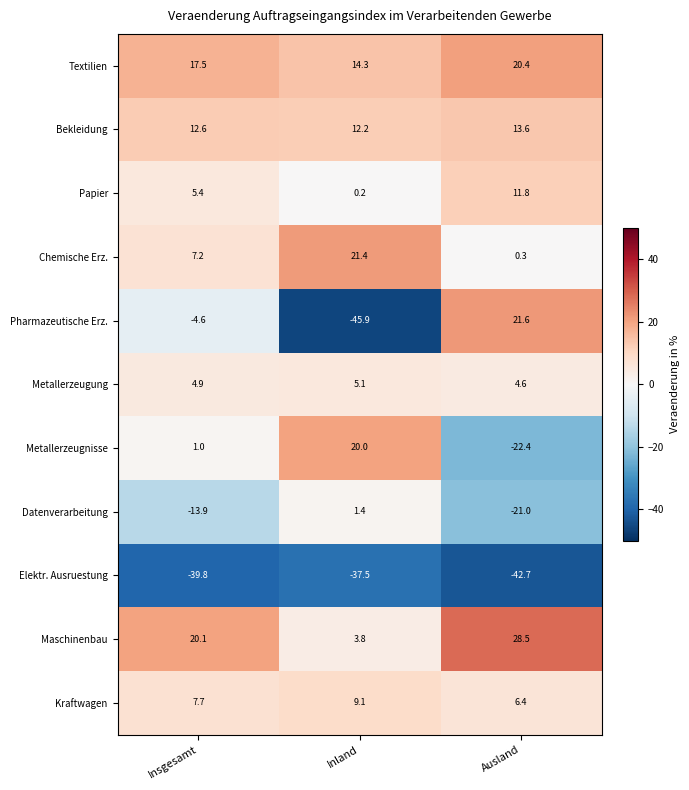

What is the sum of the Textilien values at Inland and Ausland?

34.7